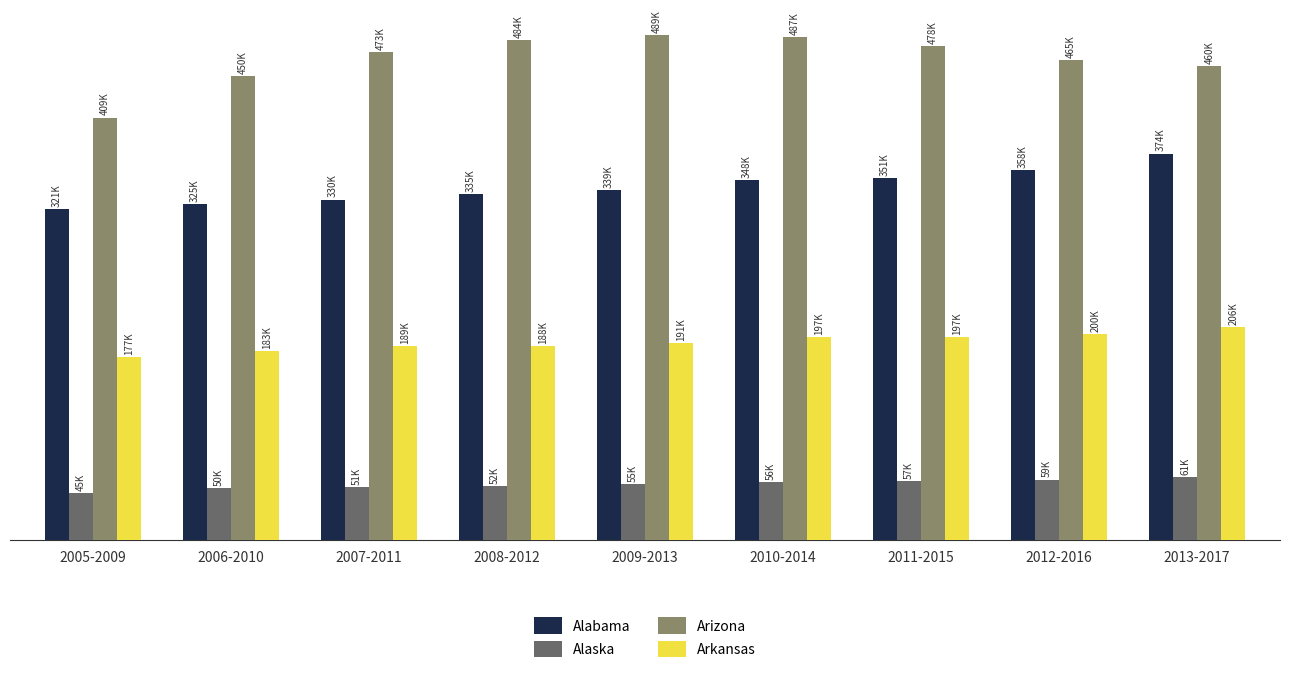

Are the bars horizontal?

No